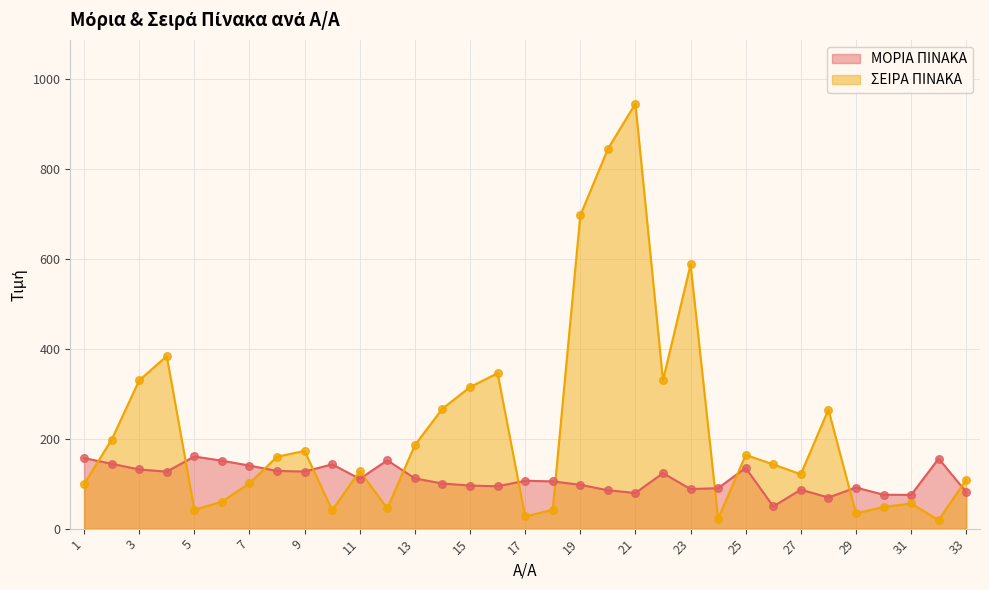

At which category is the sum across all series the highest?

21